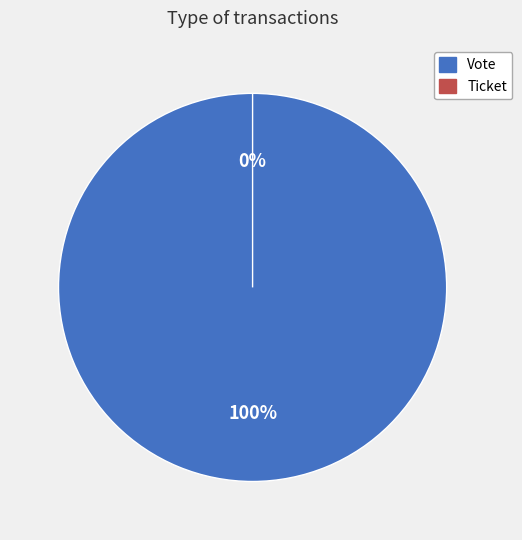

Is Vote the majority of the pie?

Yes